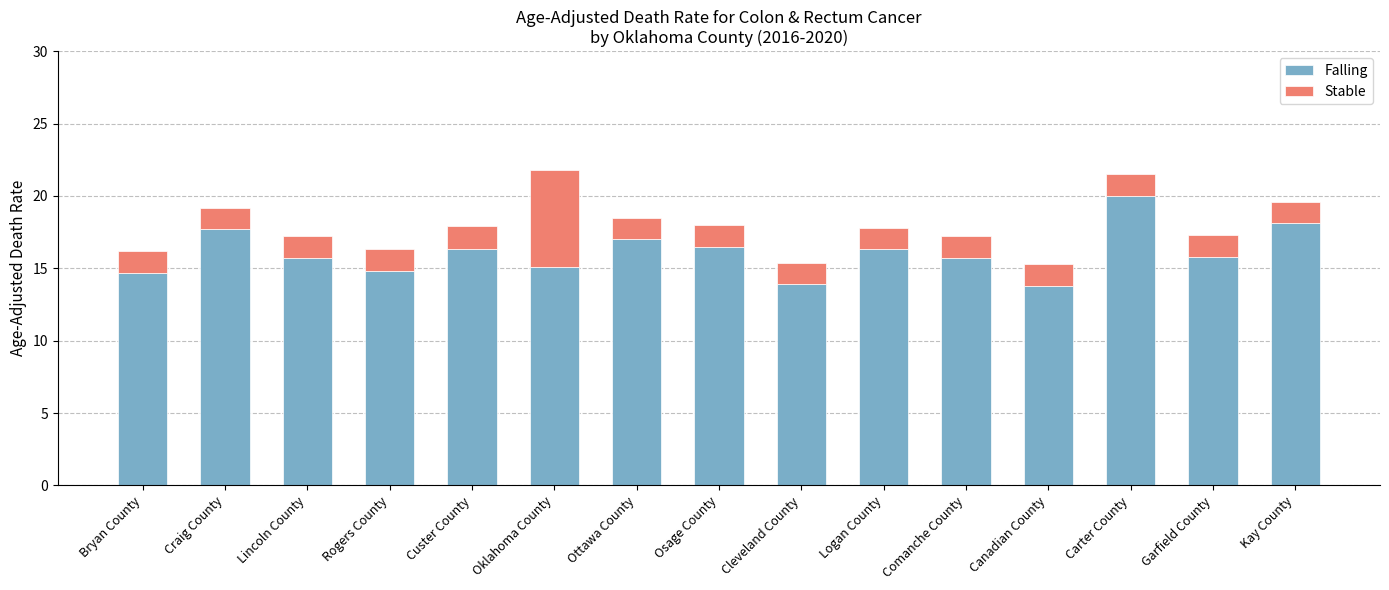

What is the total value across all series at Craig County?

19.2